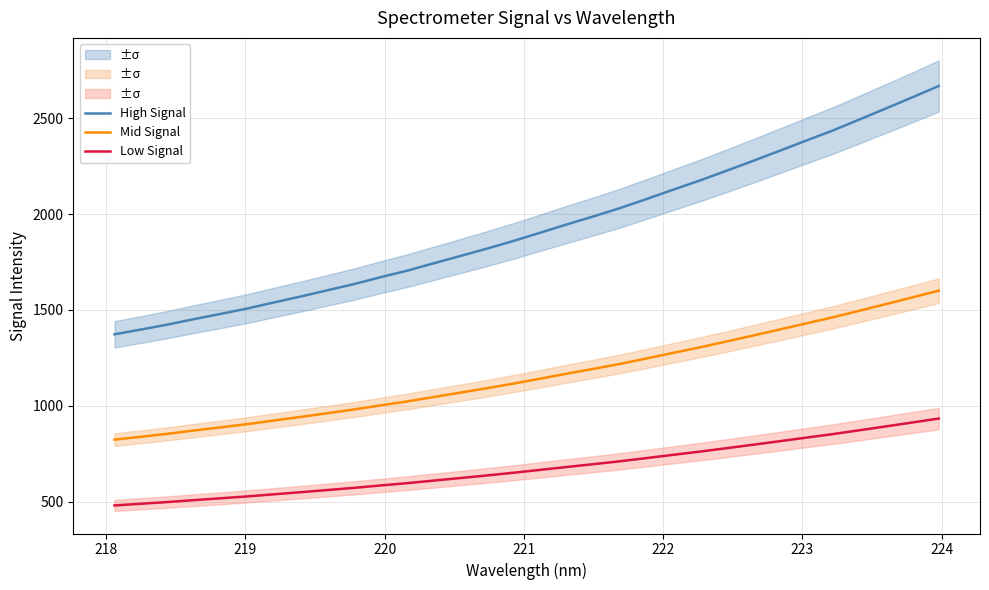

What is the maximum value for Low Signal?

933.6